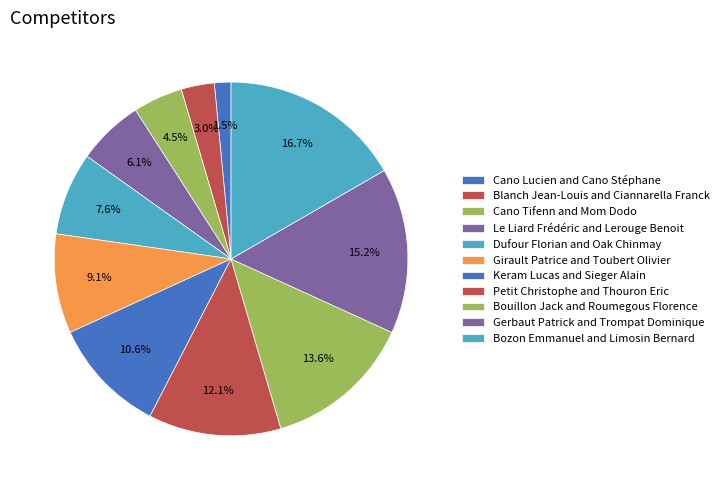

Does Girault Patrice and Toubert Olivier represent more than half of the total?

No